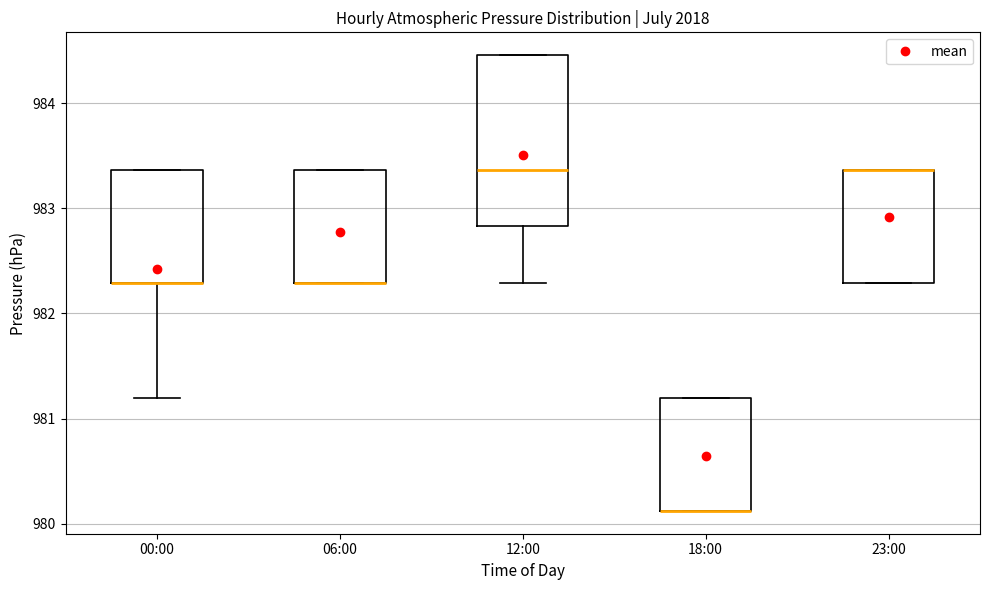

Which box is the tallest, from its lower edge to its upper edge?

12:00